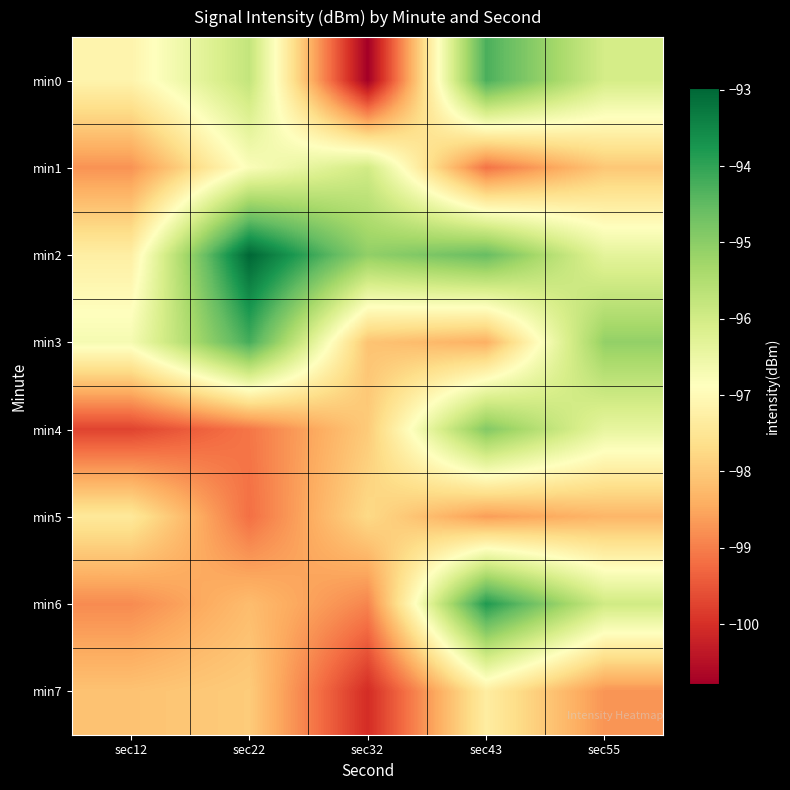

Which series has the largest total across all categories?

min2